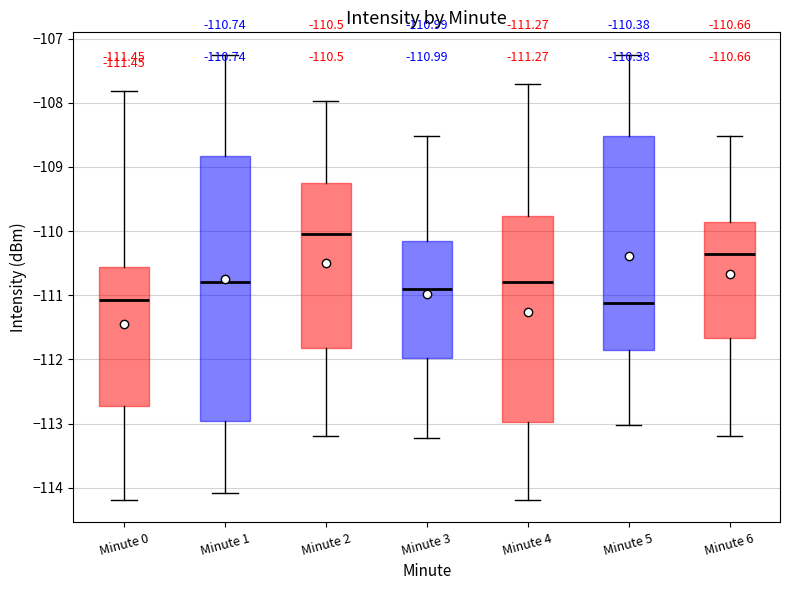

Which box is the tallest, from its lower edge to its upper edge?

Minute 1